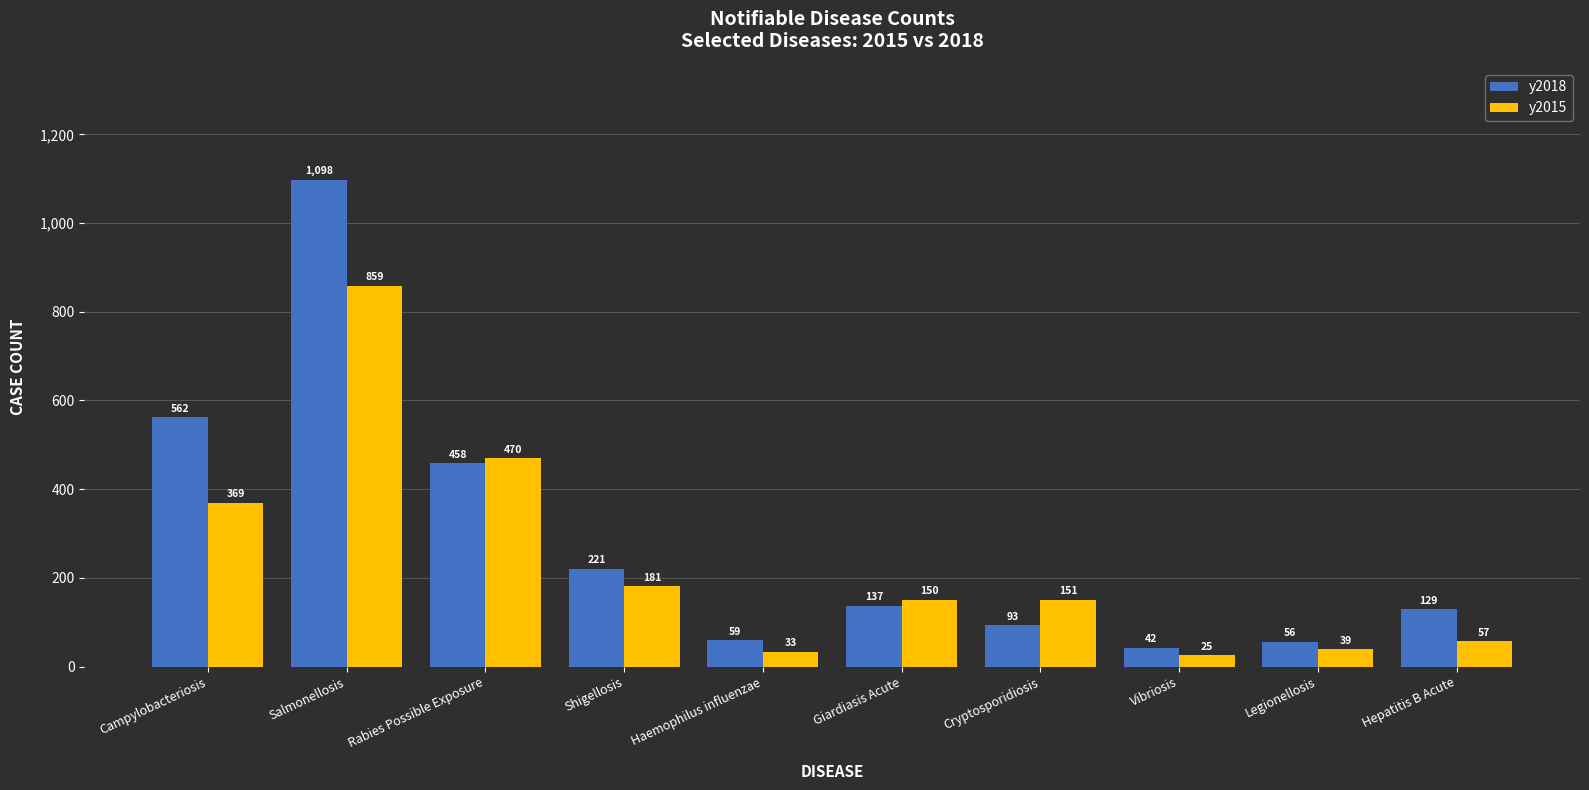

Rank the series by their average value, from highest to lowest.

y2018, y2015